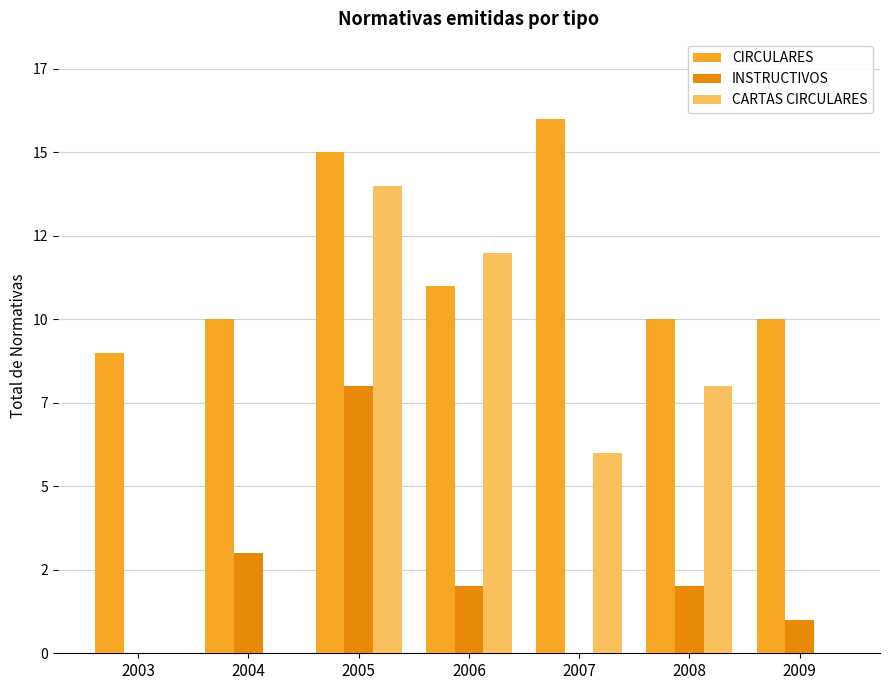

What are all the series names shown in the legend?

CIRCULARES, INSTRUCTIVOS, CARTAS CIRCULARES